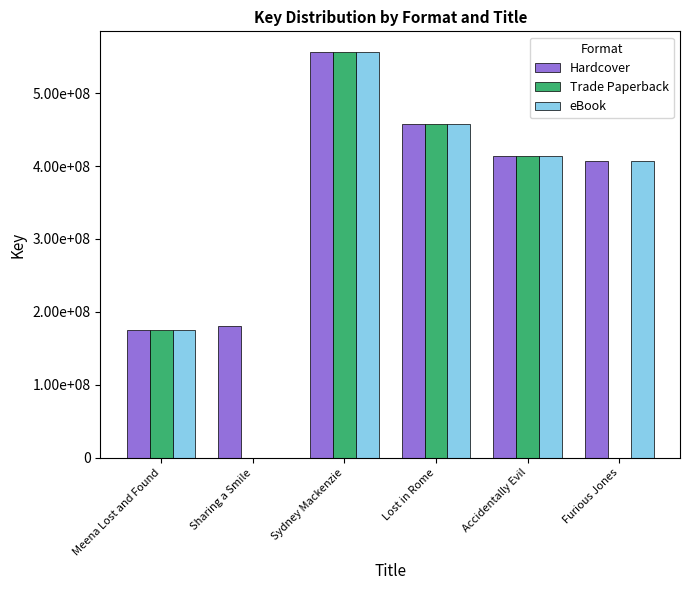

Which series has the widest spread of values?

Trade Paperback